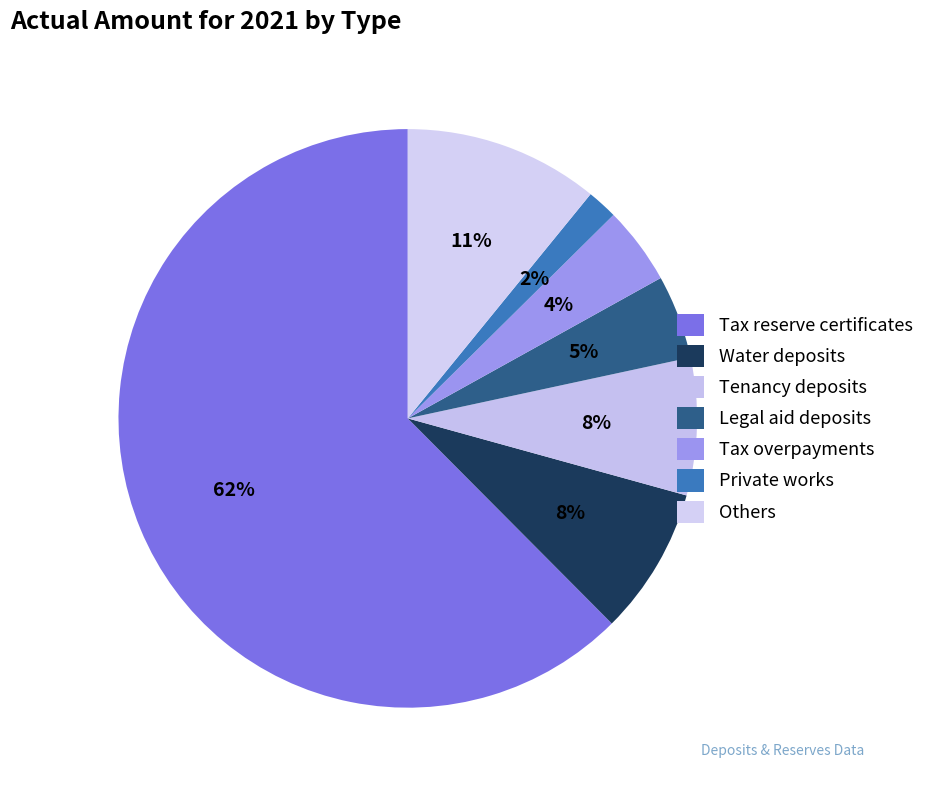

Does Tax reserve certificates represent more than half of the total?

Yes